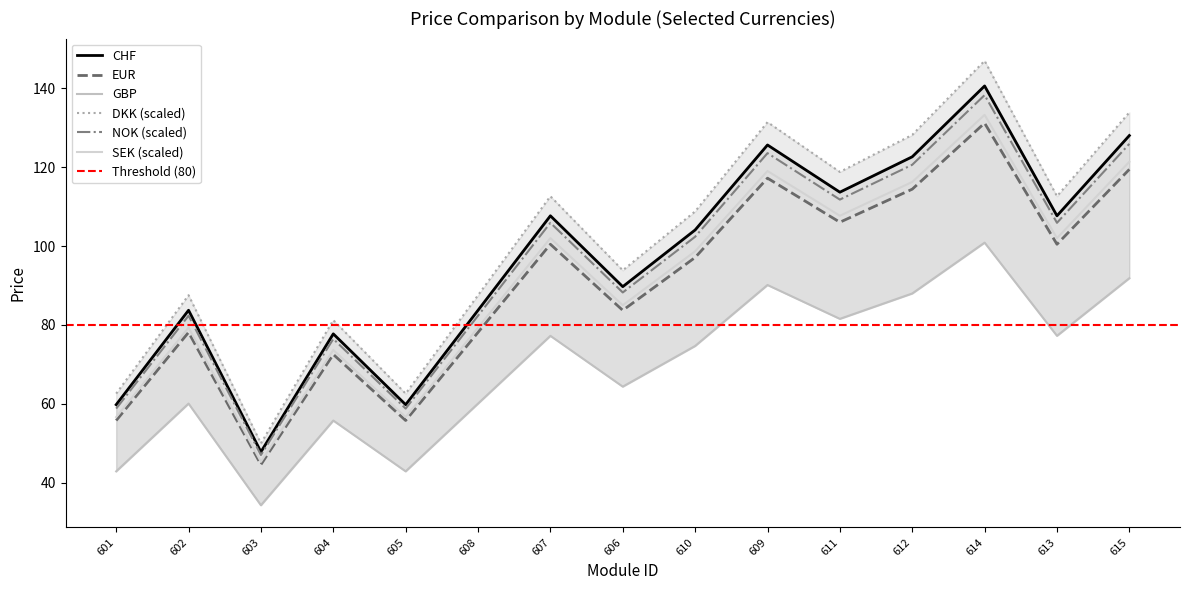

What position from the left is 602?

2